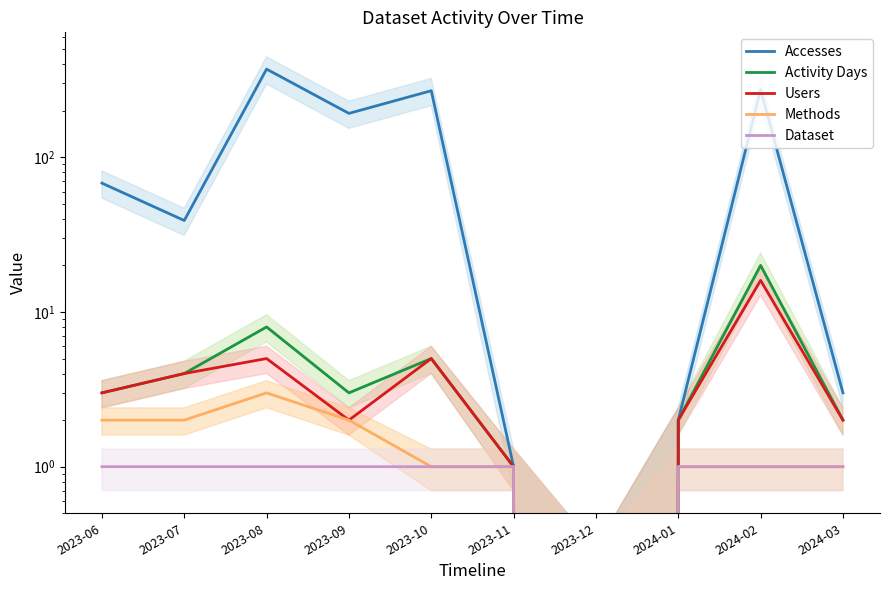

How many values in the Users series are below 3?

5